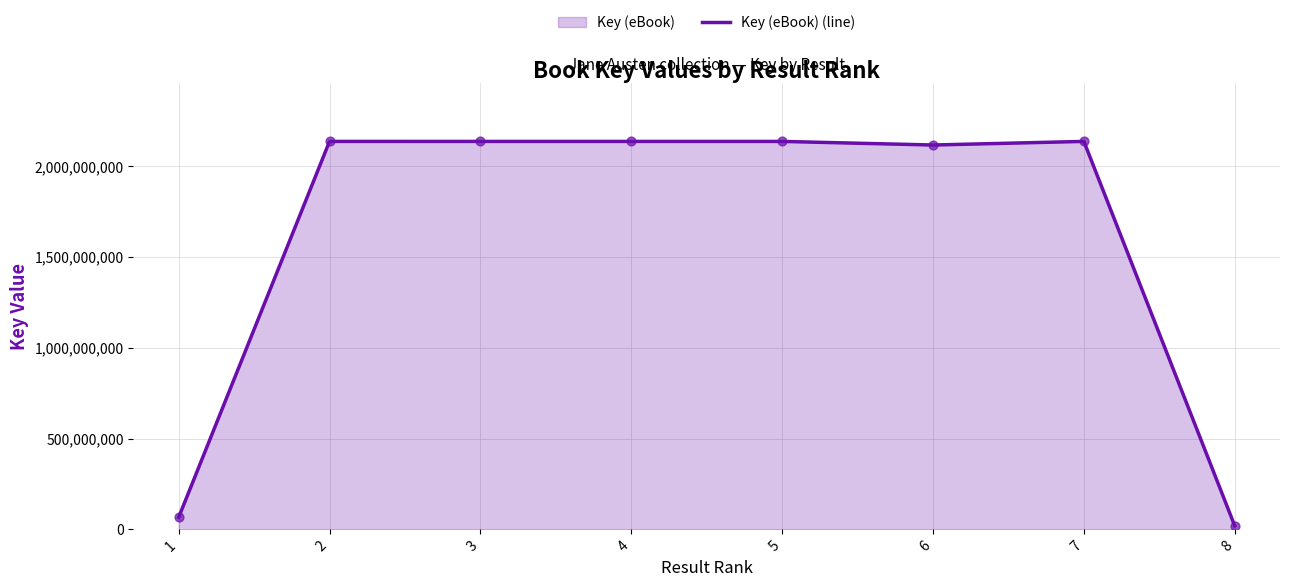

Approximately how many times larger is the value at 1 compared to 8?

3.4